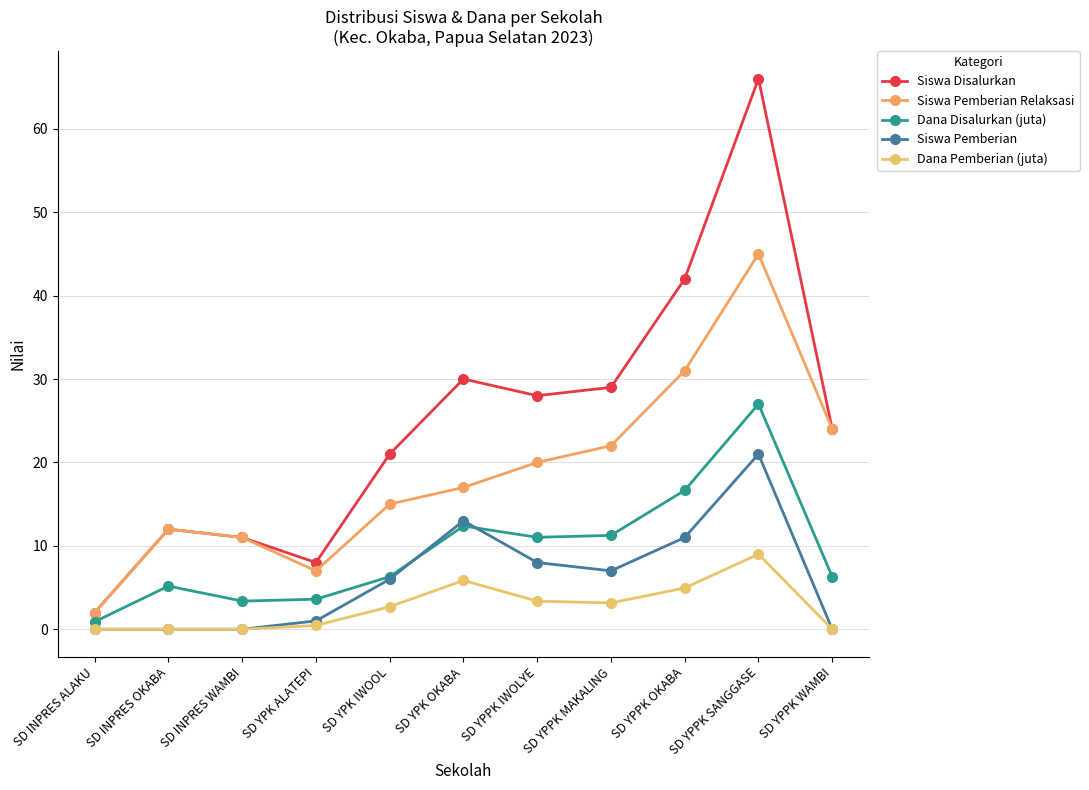

Is it true that Siswa Disalurkan equals 66.0 at SD YPPK SANGGASE?

True